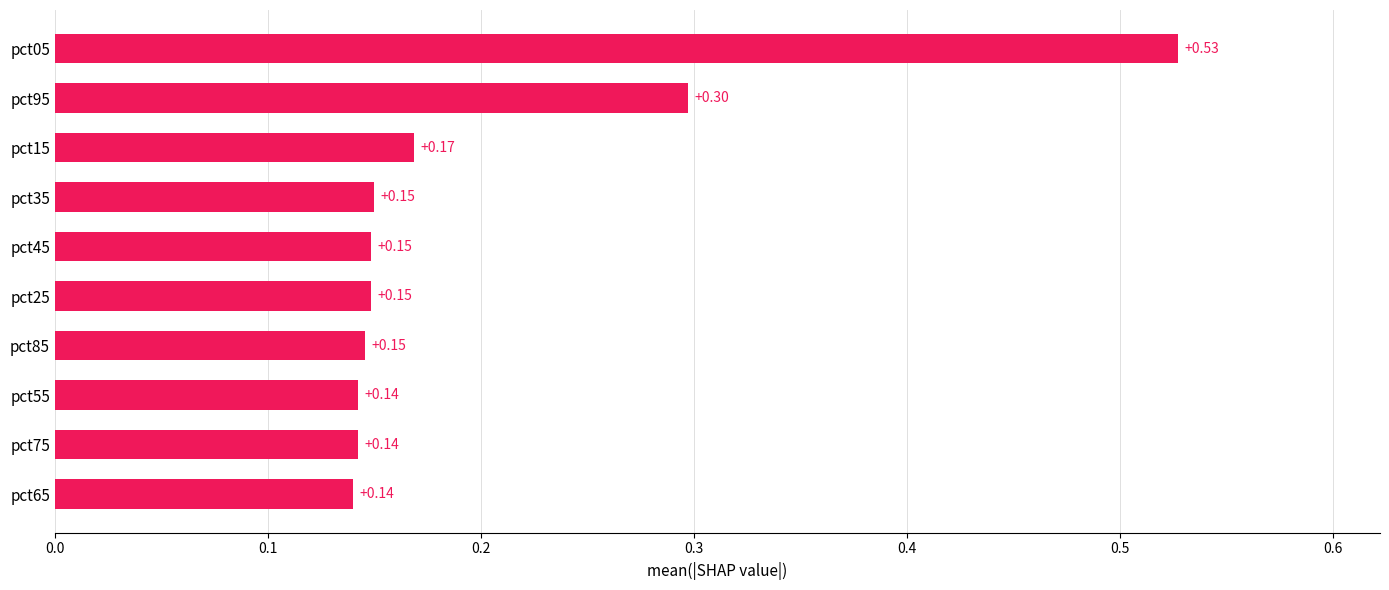

Which has a higher value, pct15 or pct25?

pct15